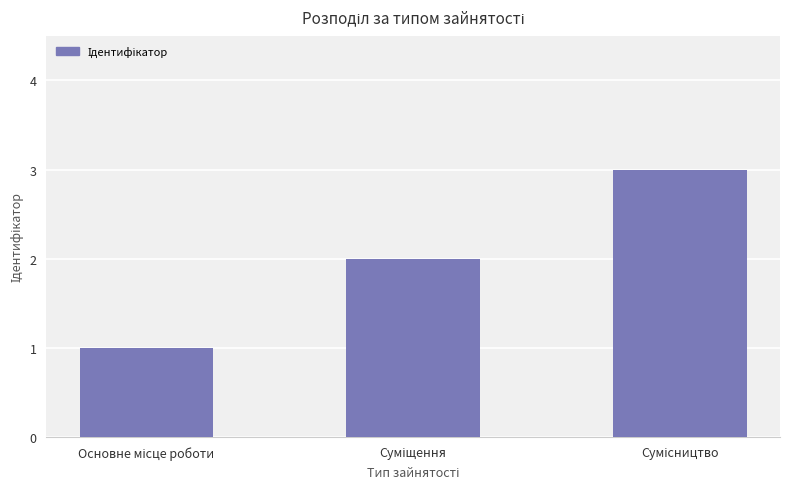

What is the sum of all values?

6